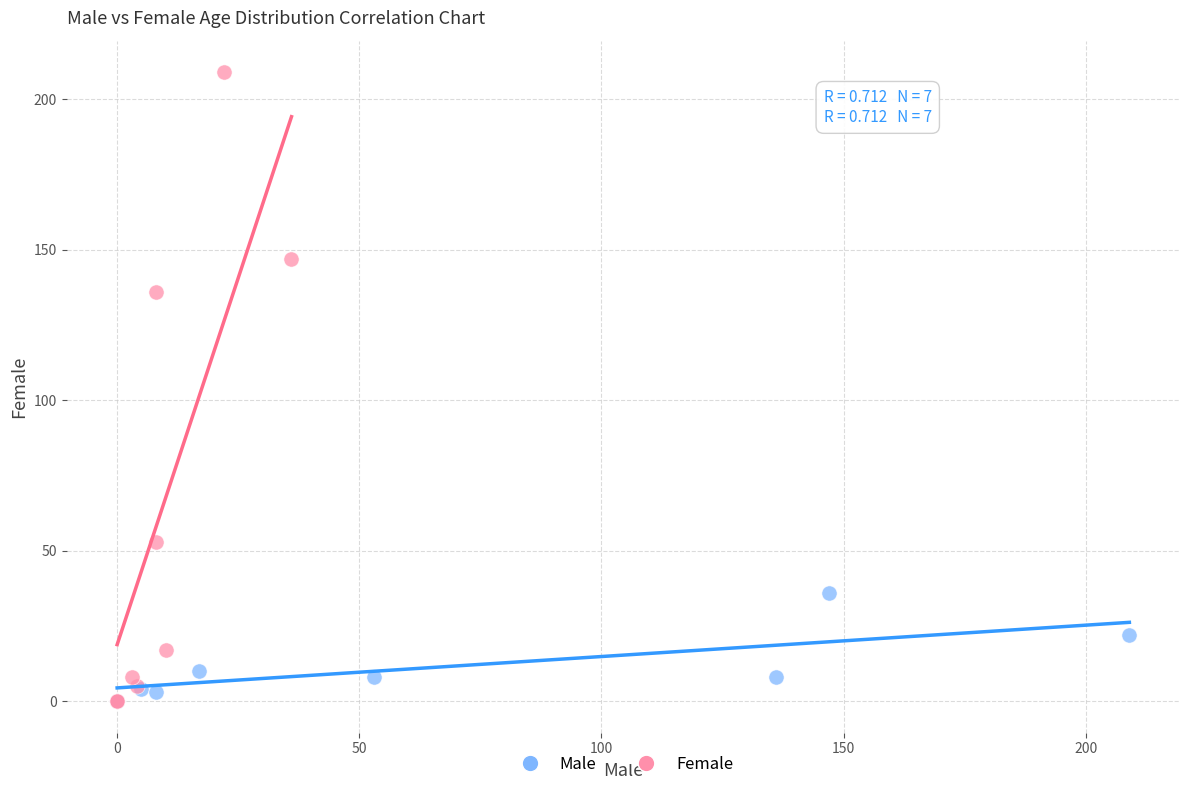

Which series has the largest Y range (max minus min)?

Female